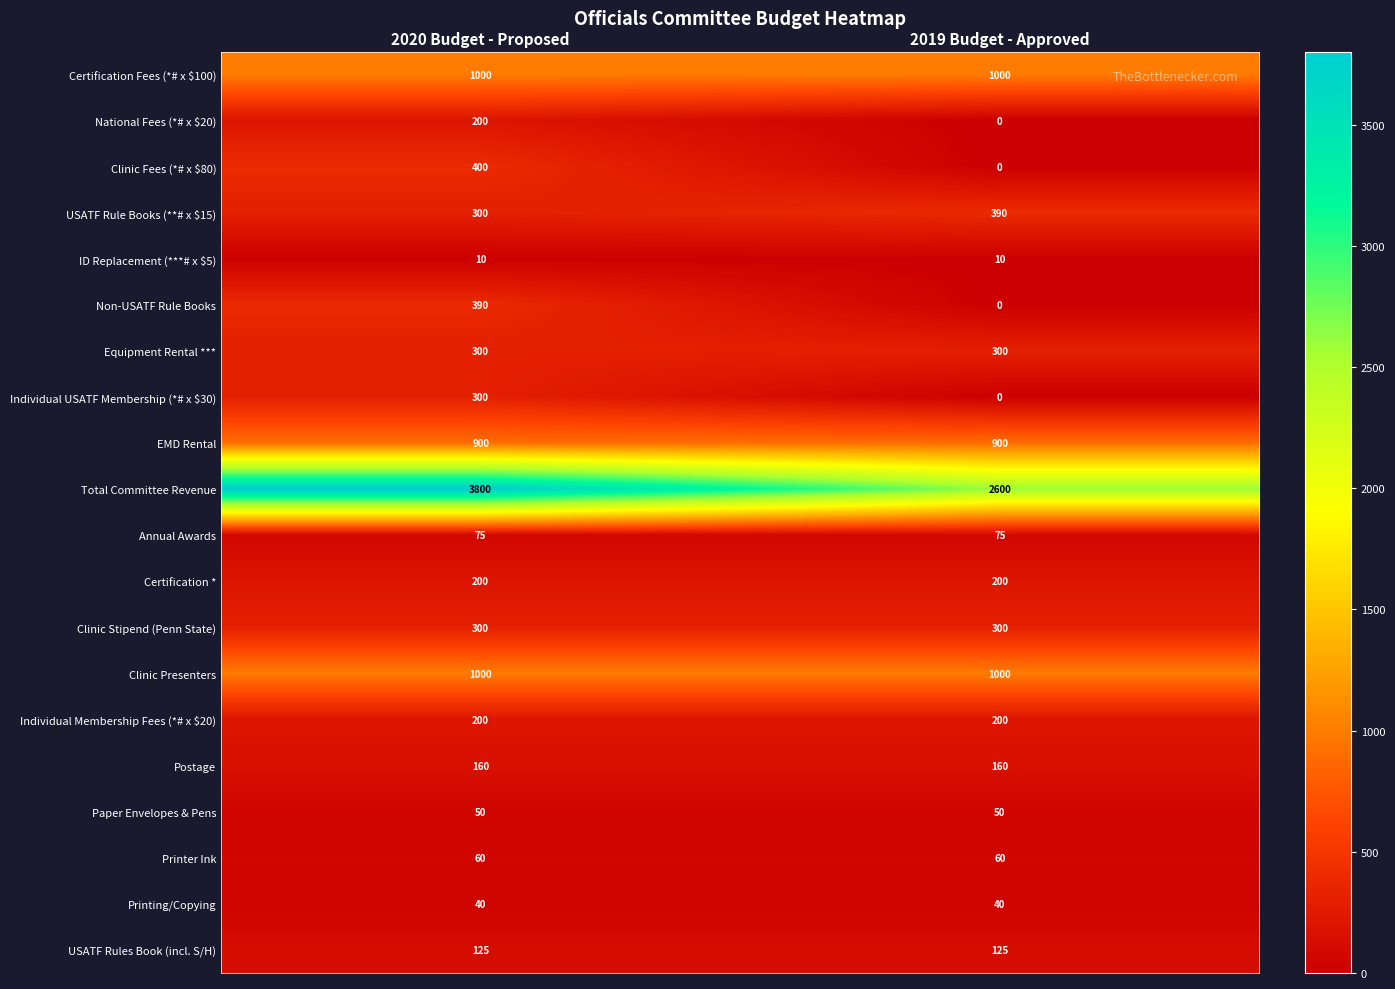

What value does the USATF Rules Book (incl. S/H) series have at 2020 Budget - Proposed?

125